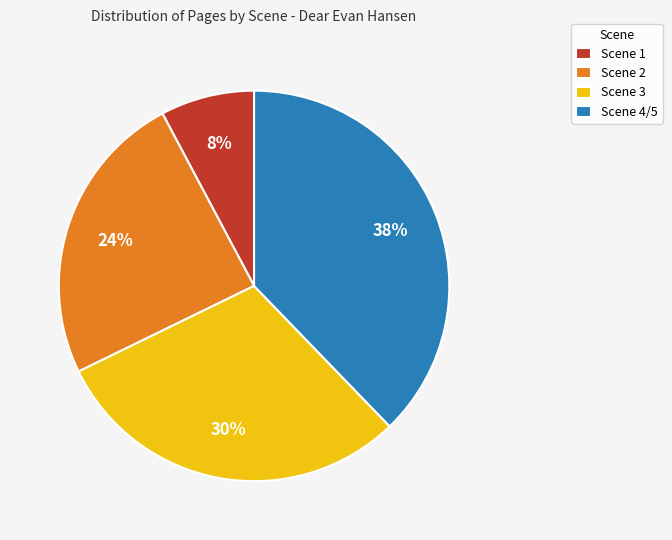

Approximately how many times larger is the value at Scene 3 compared to Scene 2?

1.2